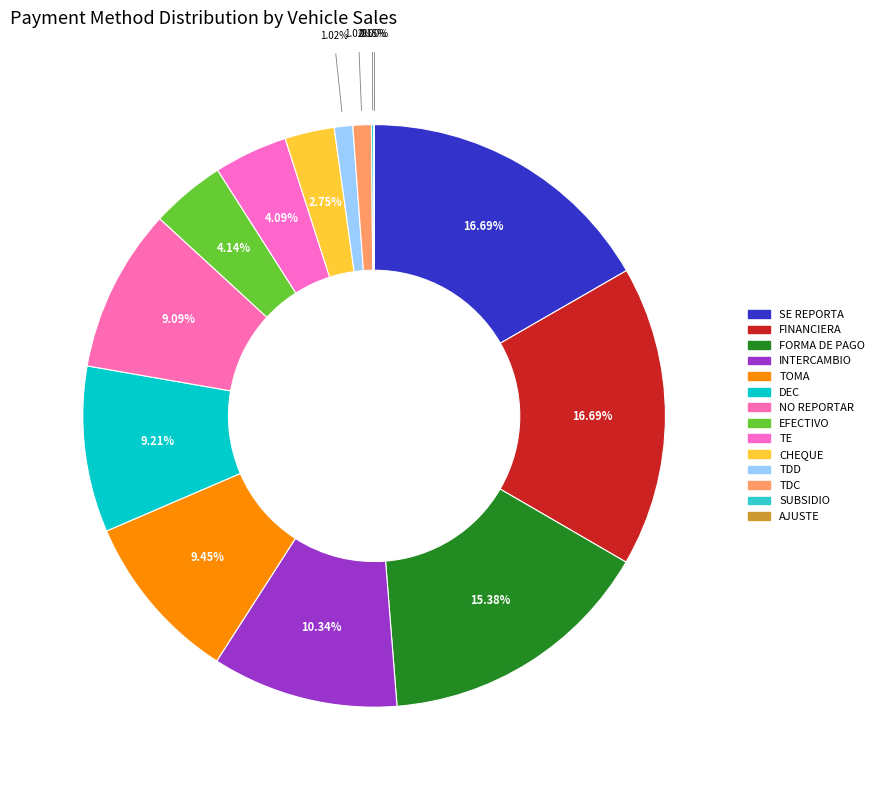

What is the smallest slice in the pie chart?

AJUSTE